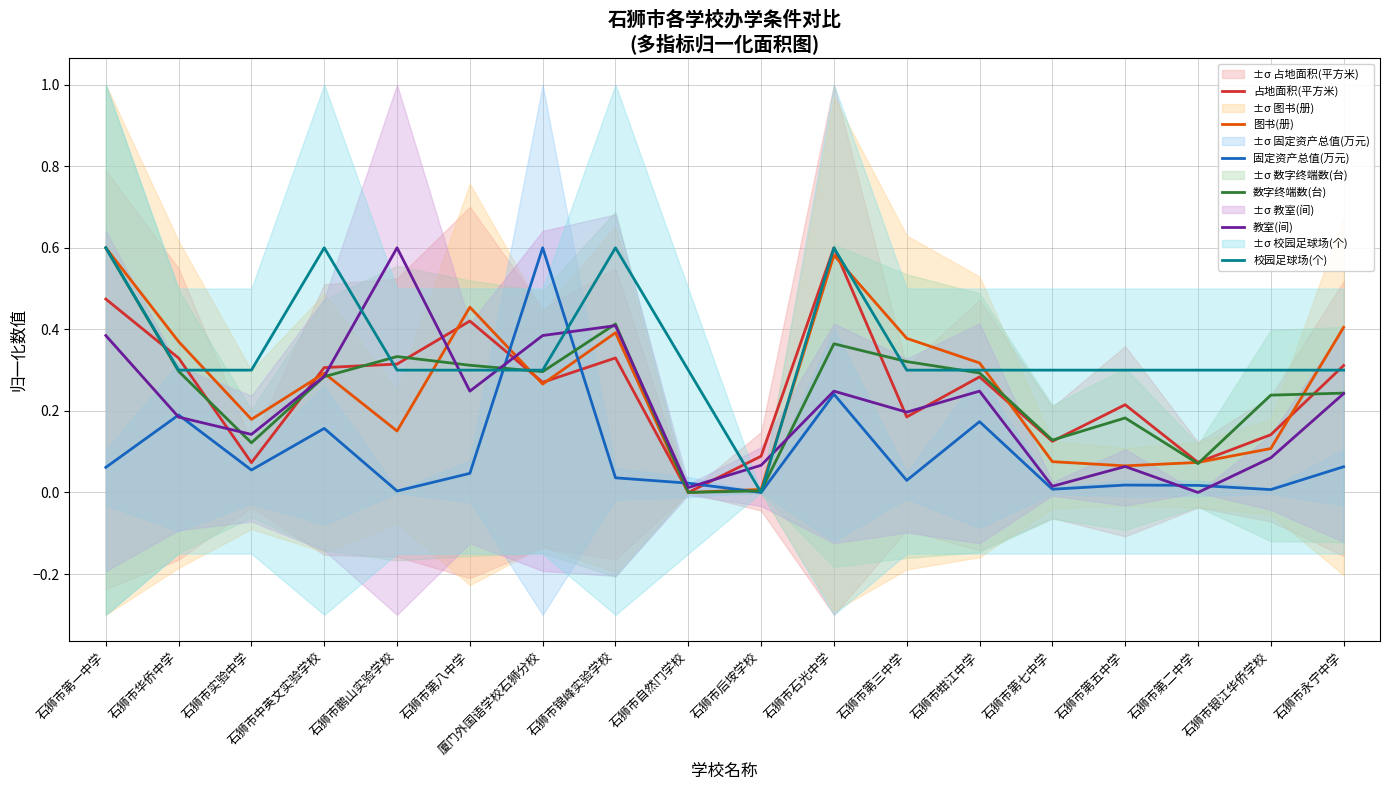

At how many categories does at least one series exceed 0?

18